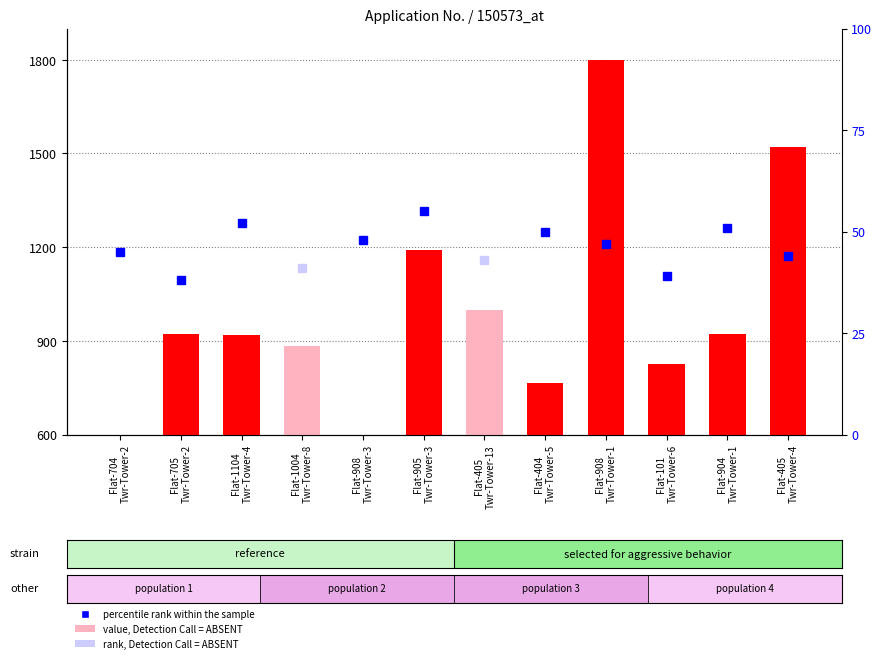

Rank the categories by value from lowest to highest.

Flat-704
Twr-Tower-2, Flat-908
Twr-Tower-3, Flat-404
Twr-Tower-5, Flat-101
Twr-Tower-6, Flat-1004
Twr-Tower-8, Flat-1104
Twr-Tower-4, Flat-705
Twr-Tower-2, Flat-904
Twr-Tower-1, Flat-405
Twr-Tower-13, Flat-905
Twr-Tower-3, Flat-405
Twr-Tower-4, Flat-908
Twr-Tower-1